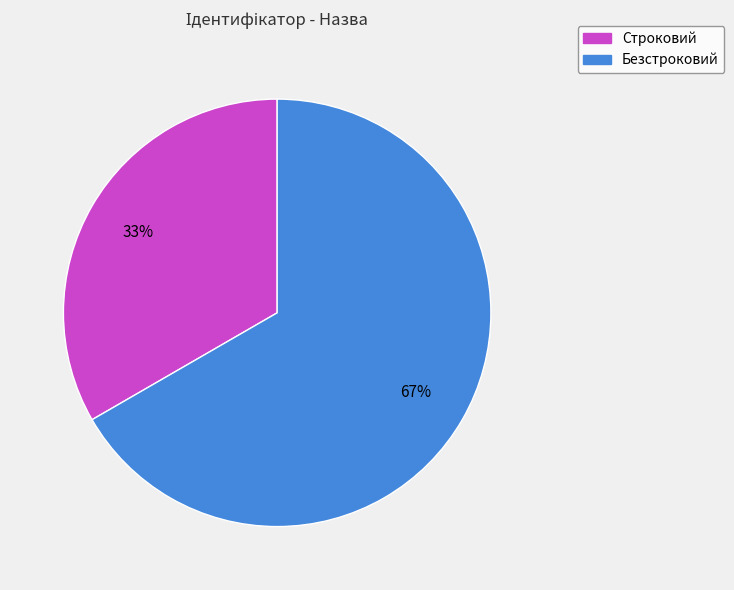

To the nearest percent, what is the average slice percentage?

50%